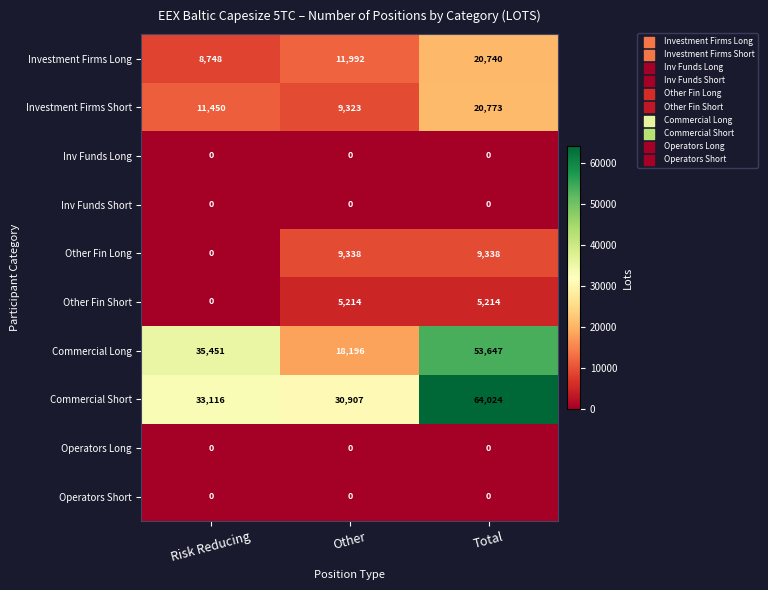

List the labels in order of Commercial Long value, smallest first.

Other, Risk Reducing, Total